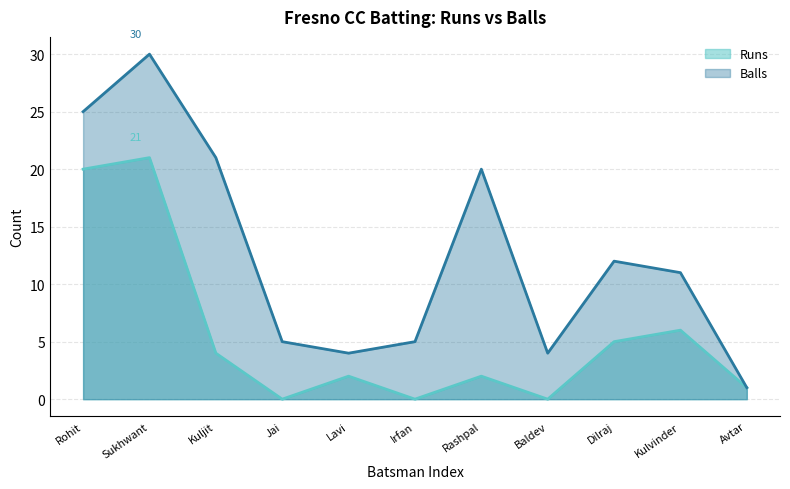

True or false: Runs and Balls intersect in this chart.

False